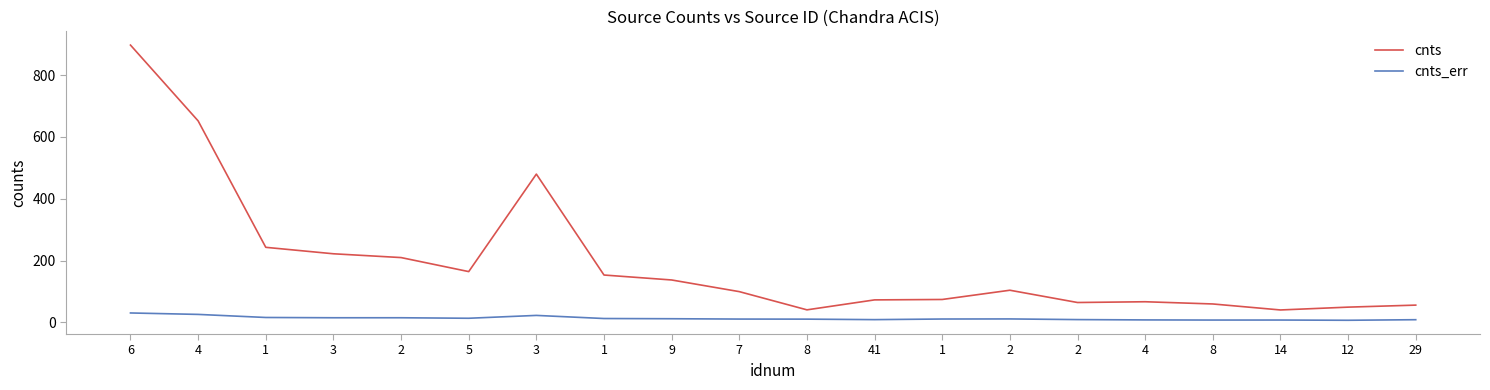

Which series has the largest range (max minus min)?

cnts